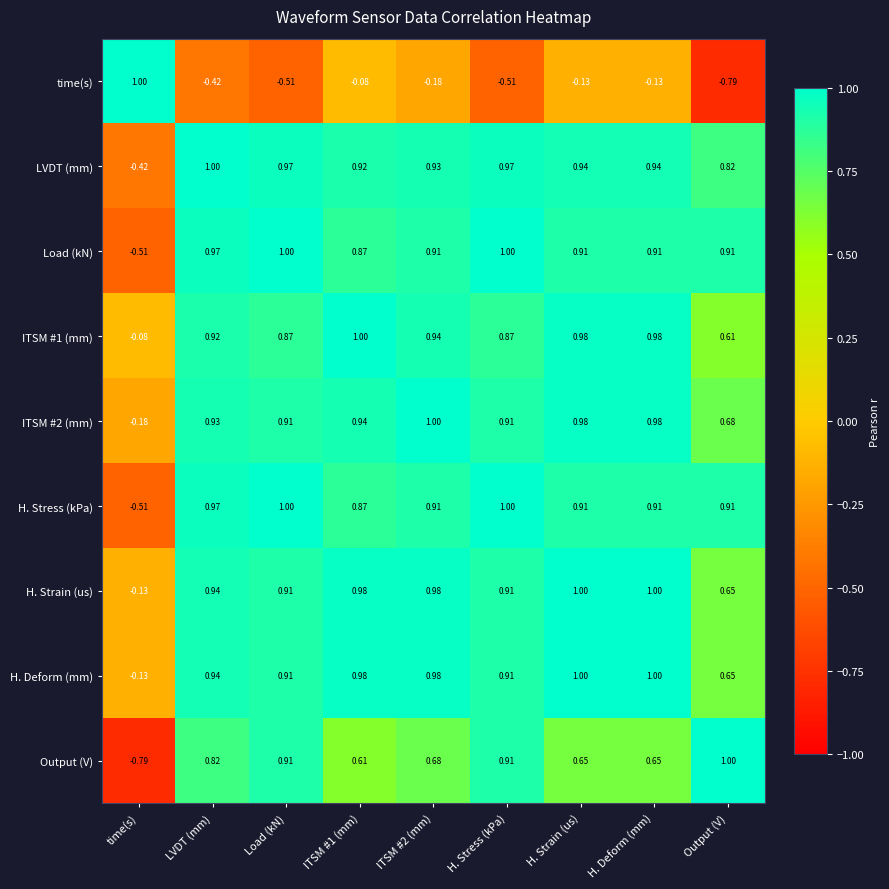

At which label does time(s) reach its minimum?

Output (V)